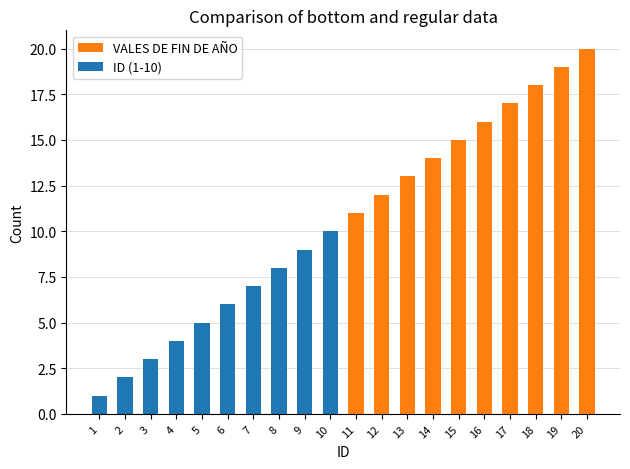

What is the value of the 1st bar from the left?

1